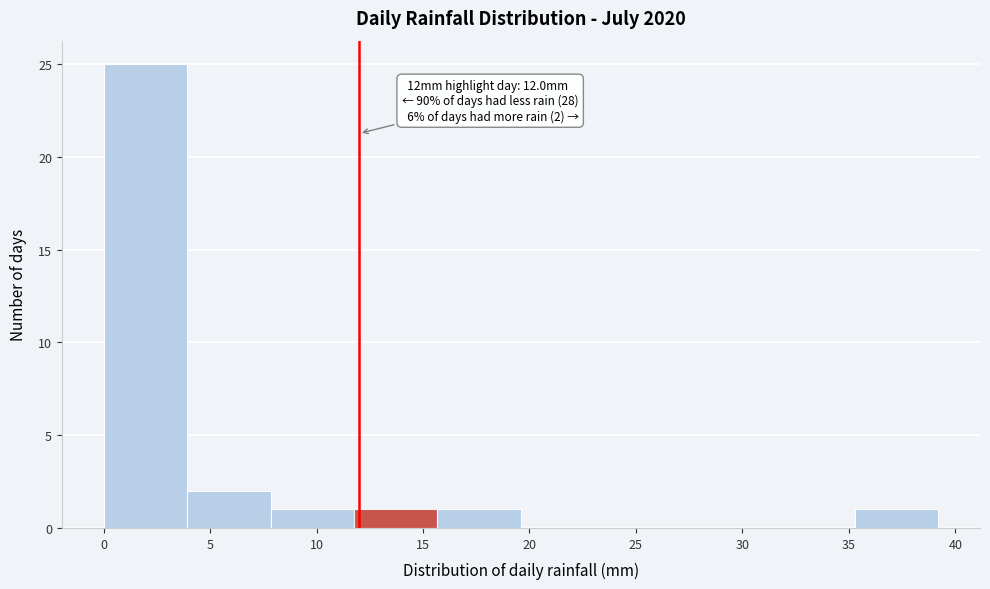

Which range on the x-axis has the tallest bar?

0.0 to 4.0